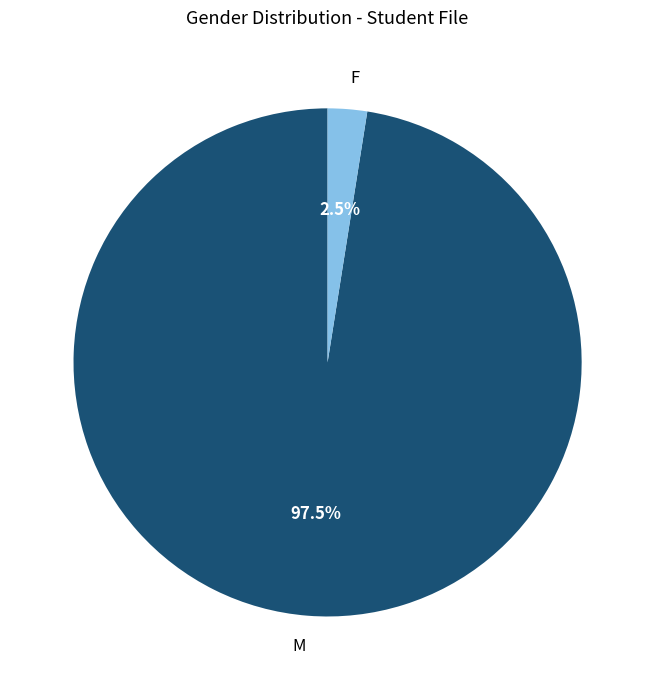

Between M and F, which is larger?

M